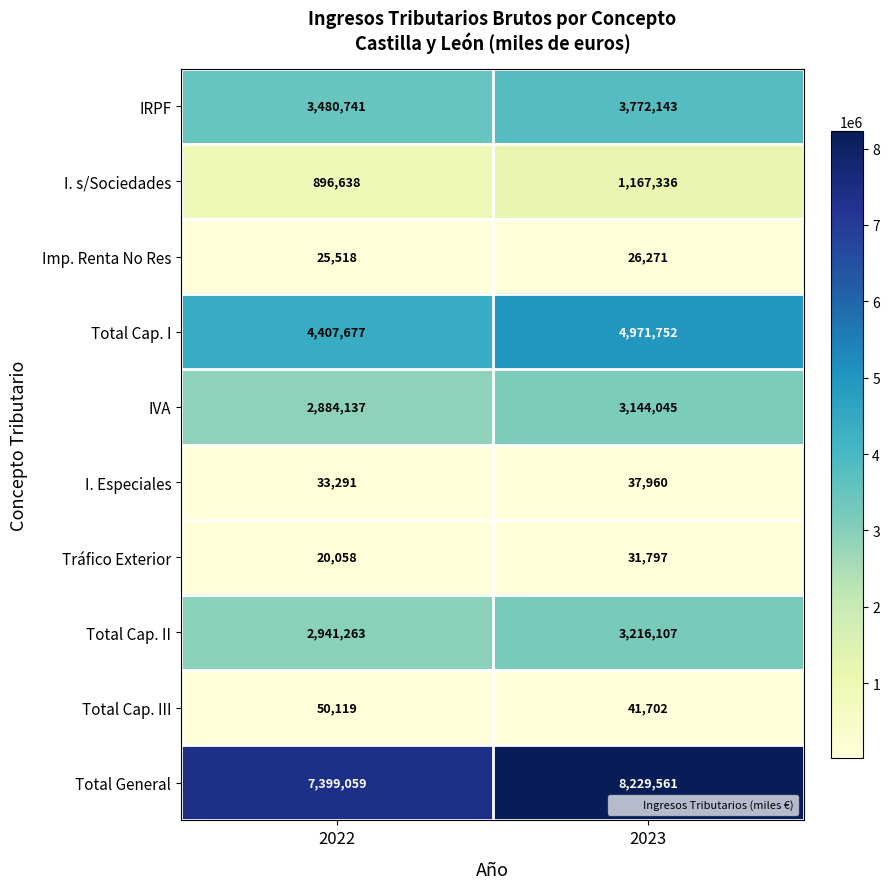

Read the I. s/Sociedades value at 2023, to the nearest 50.

1167350